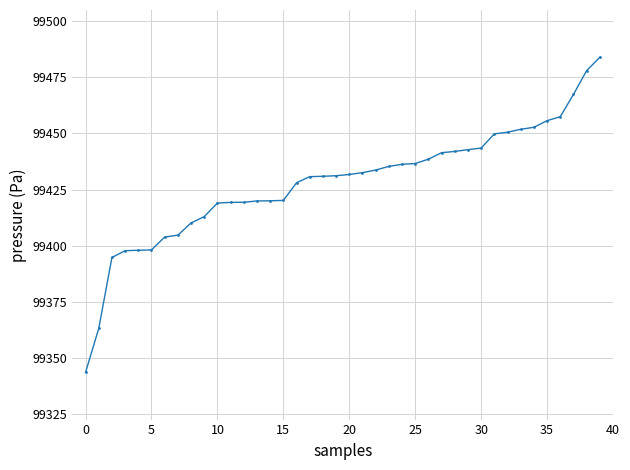

What is the minimum value shown in the chart?

99343.7